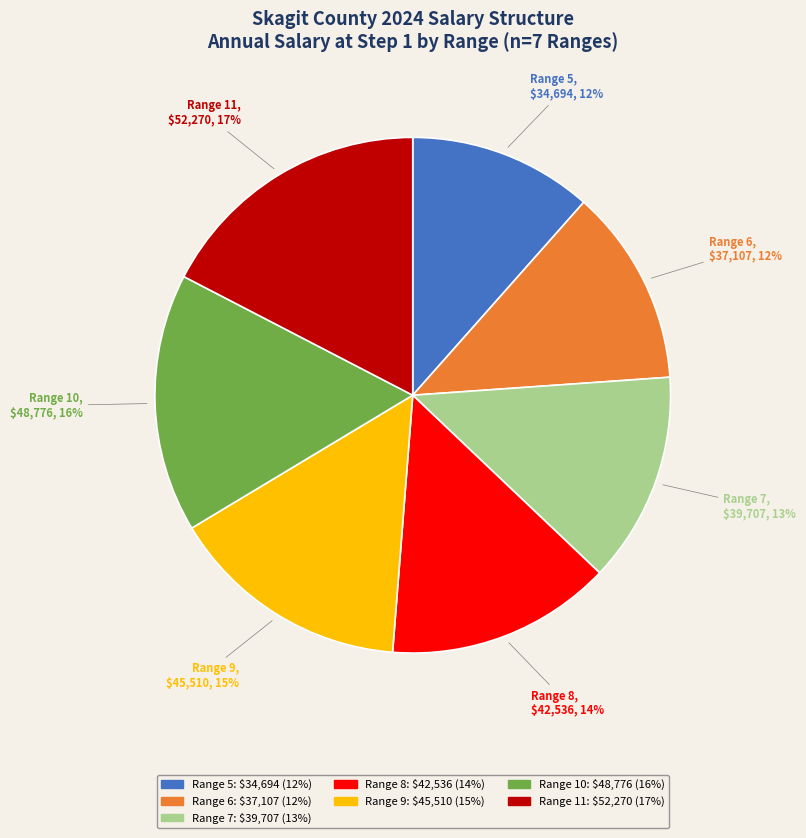

What is the ratio of the value at Range 10 to the value at Range 11?

0.9